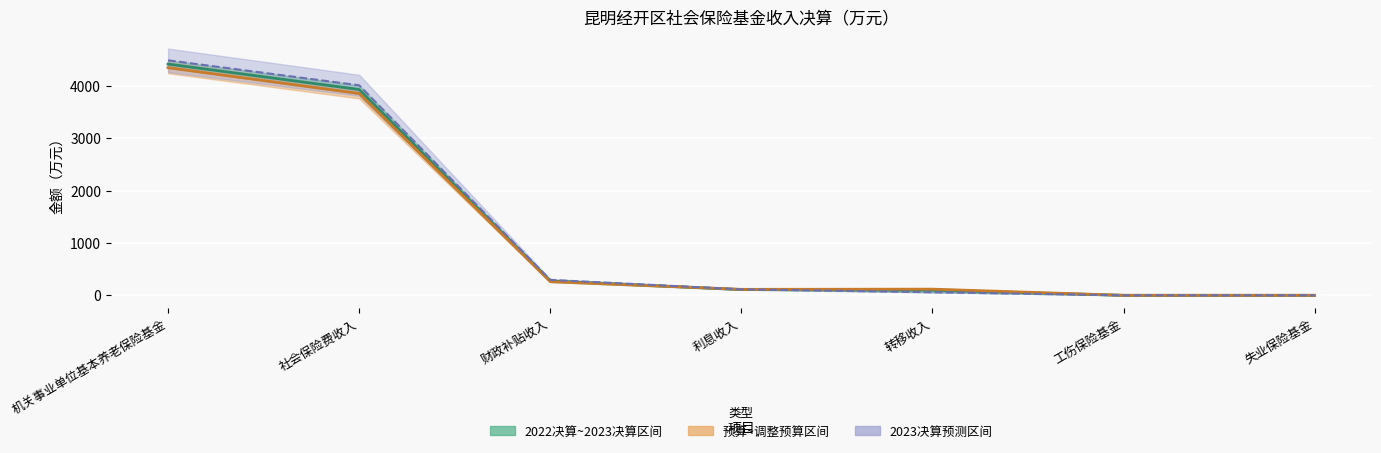

Reading left to right, list all the values displayed in this chart.

均值（2022决算~2023决算）: 机关事业单位基本养老保险基金=4417.0	社会保险费收入=3931.5	财政补贴收入=275.0	利息收入=109.5	转移收入=96.5	工伤保险基金=0.0	失业保险基金=0.0
均值（预算~调整预算）: 机关事业单位基本养老保险基金=4348.1	社会保险费收入=3855.0	财政补贴收入=261.4	利息收入=113.8	转移收入=117.9	工伤保险基金=0.0	失业保险基金=0.0
2023年决算数: 机关事业单位基本养老保险基金=4489.0	社会保险费收入=4012.0	财政补贴收入=295.0	利息收入=114.0	转移收入=59.0	工伤保险基金=0.0	失业保险基金=0.0